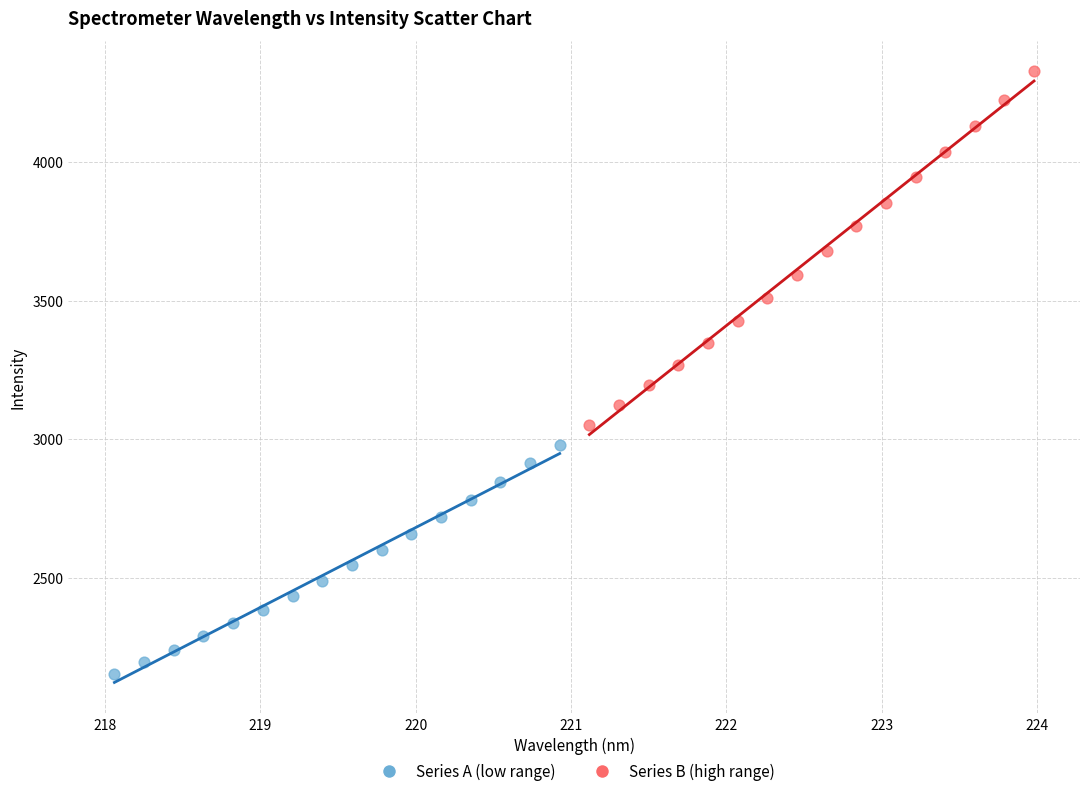

Which series contains the highest Y value?

Series B (high range)